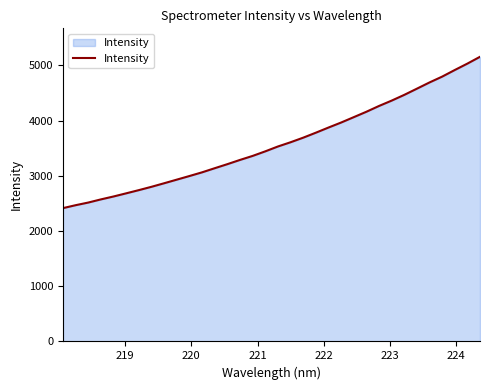

How many lines are shown in the chart?

1